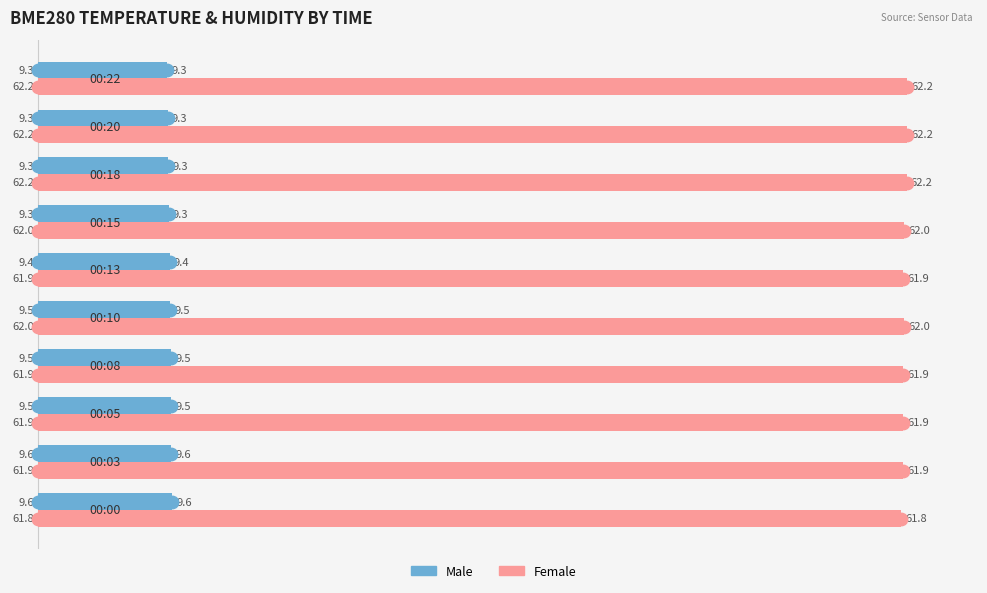

What are all the series names shown in the legend?

Male, Female